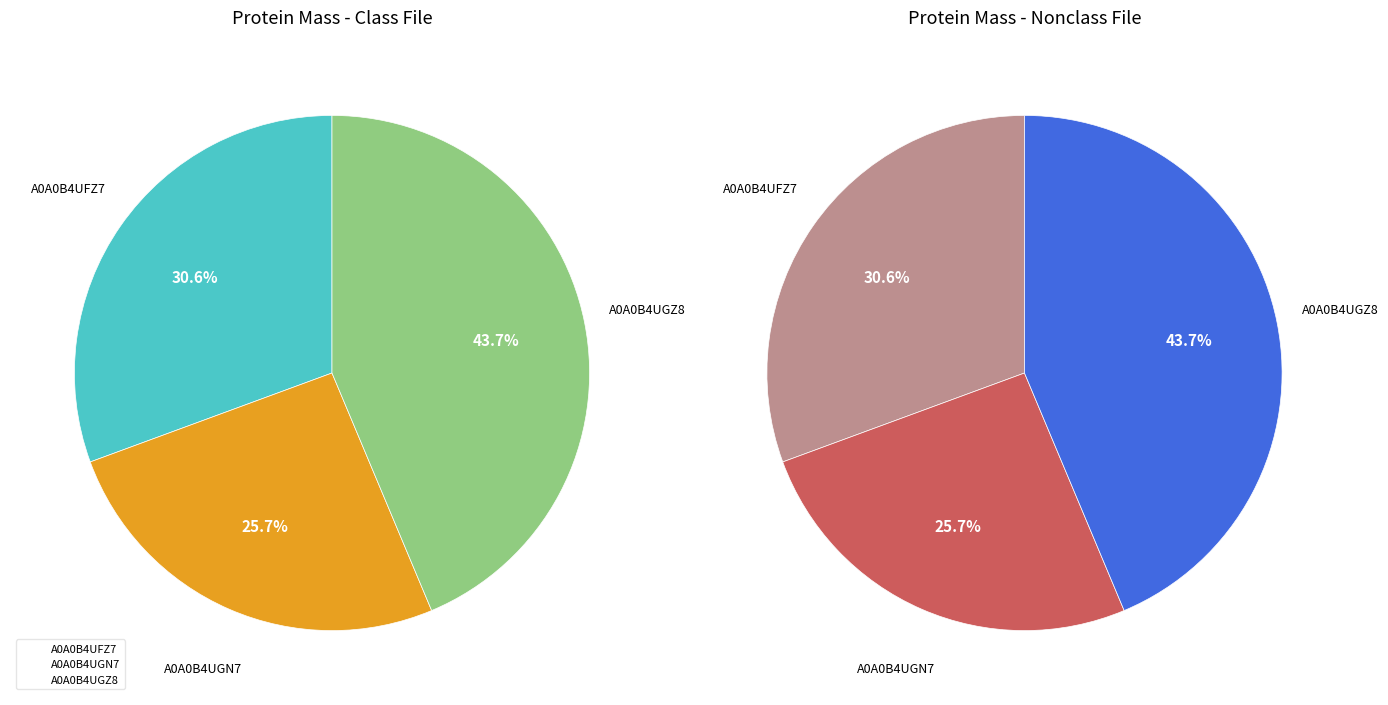

Does A0A0B4UFZ7 represent more than half of the total?

No